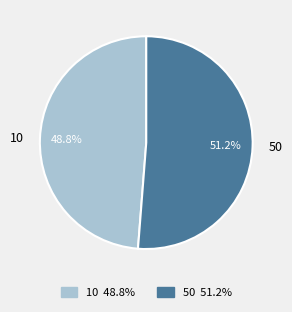

Is 50 the majority of the pie?

Yes